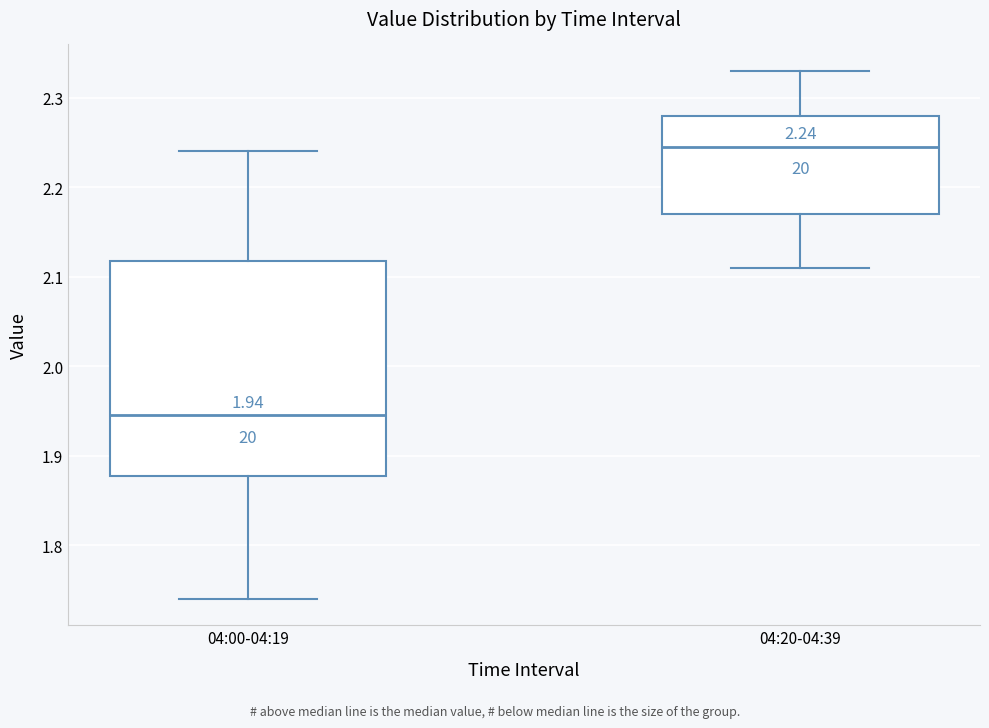

Which box's median line is the highest?

04:20-04:39